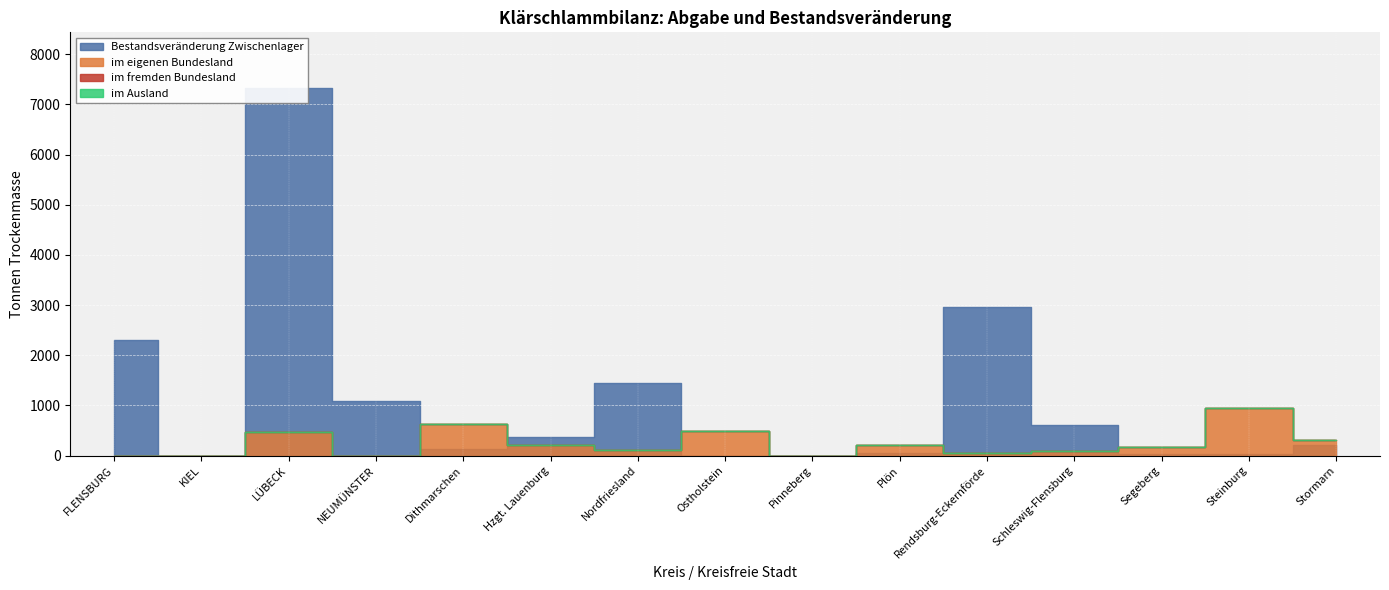

True or false: im Ausland has more than 0 interior local peaks.

False